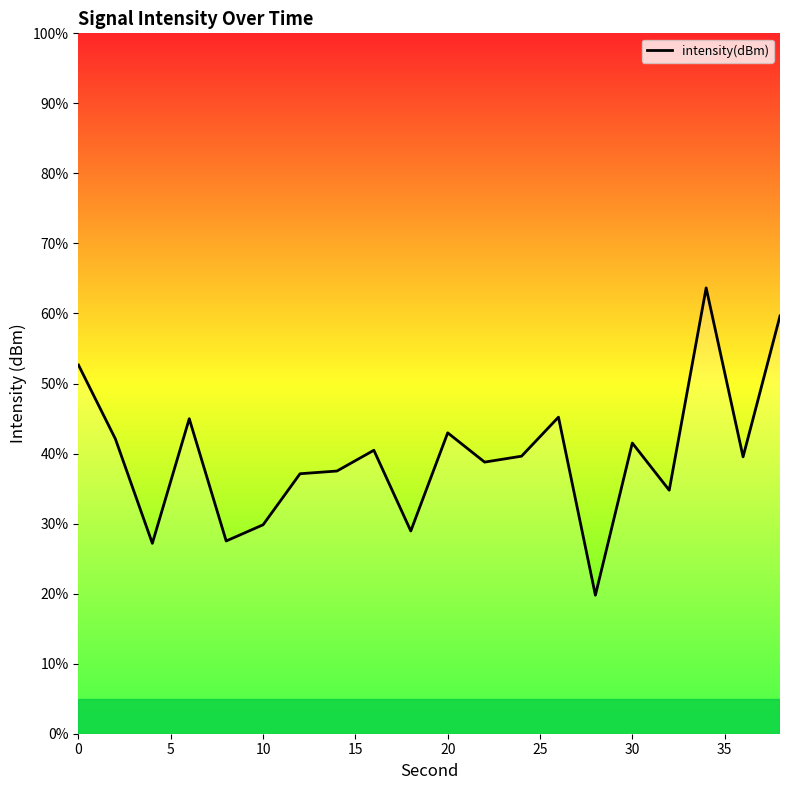

What is the difference between the maximum and minimum values?

43.9